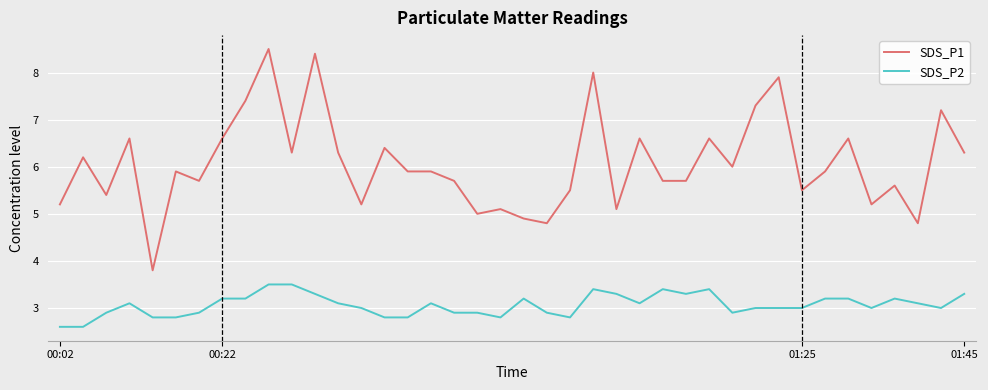

Does the chart have visible grid lines?

Yes